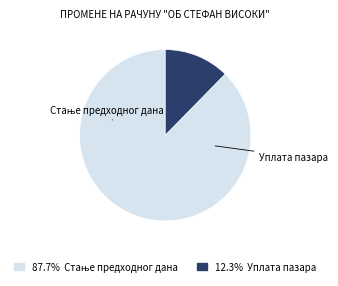

Does any single category account for the majority?

Yes